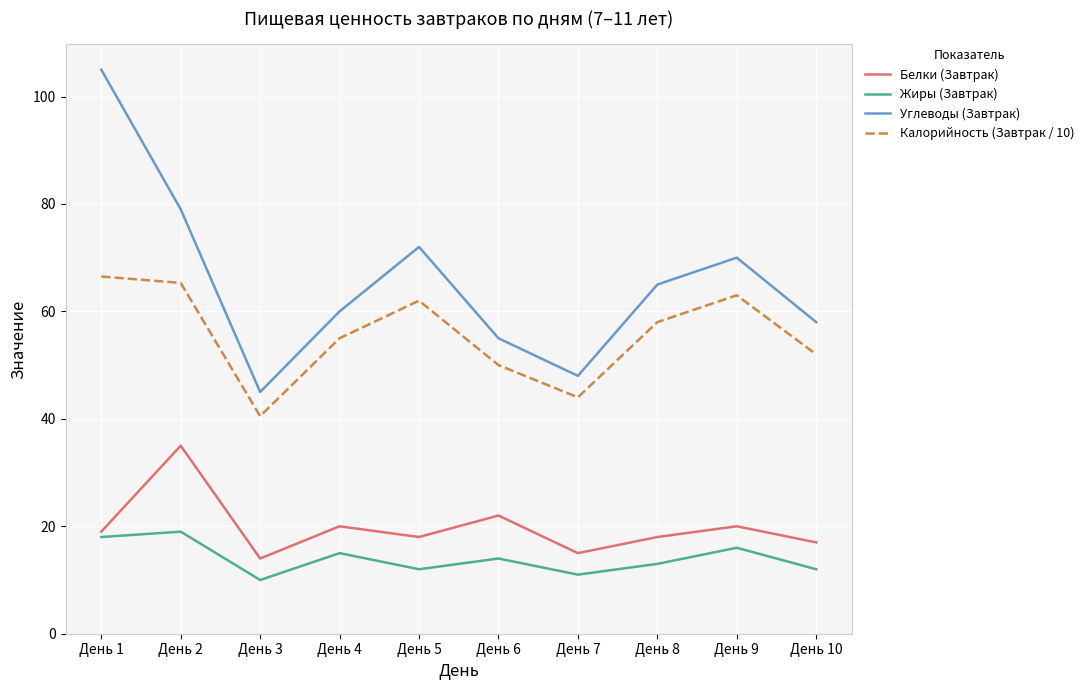

What is the difference between the highest and lowest values at День 4?

45.0